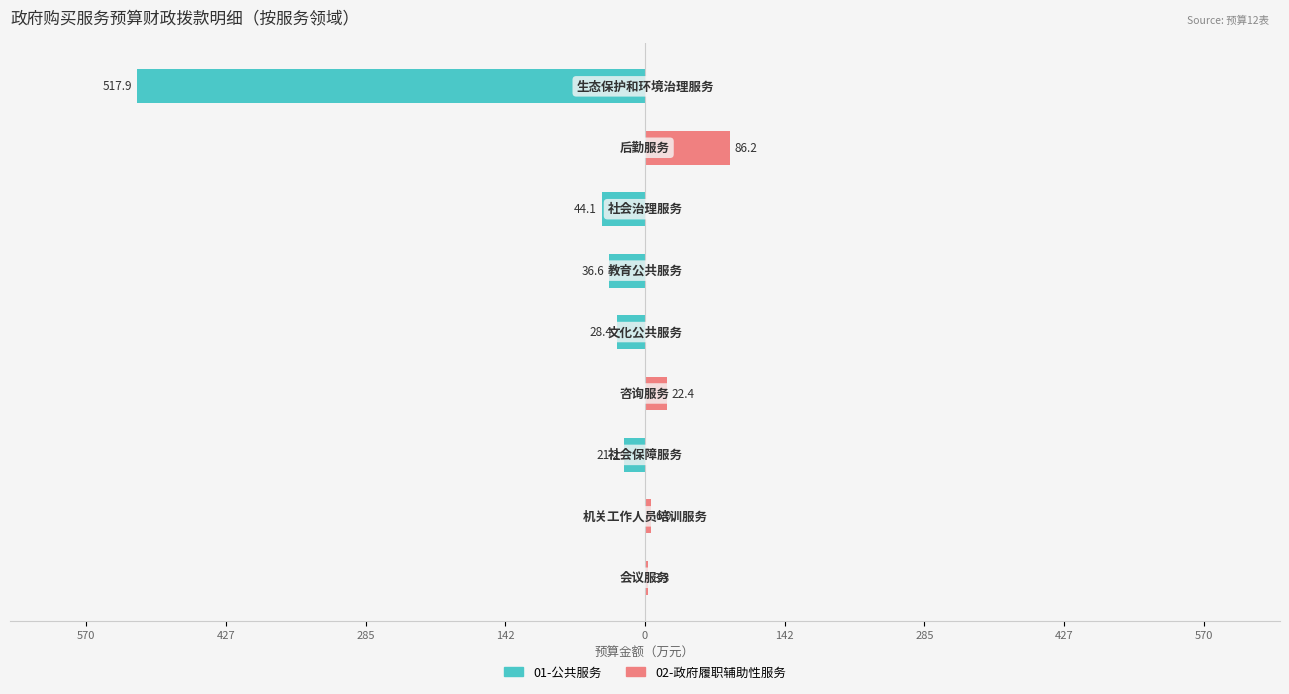

At 570, list the series in order from largest to smallest.

02-政府履职辅助性服务, 01-公共服务